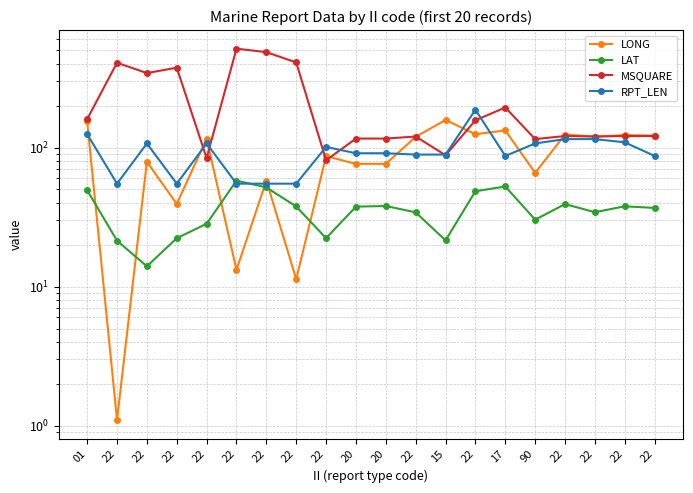

The value of RPT_LEN at 20 is 91.0. True or false?

True